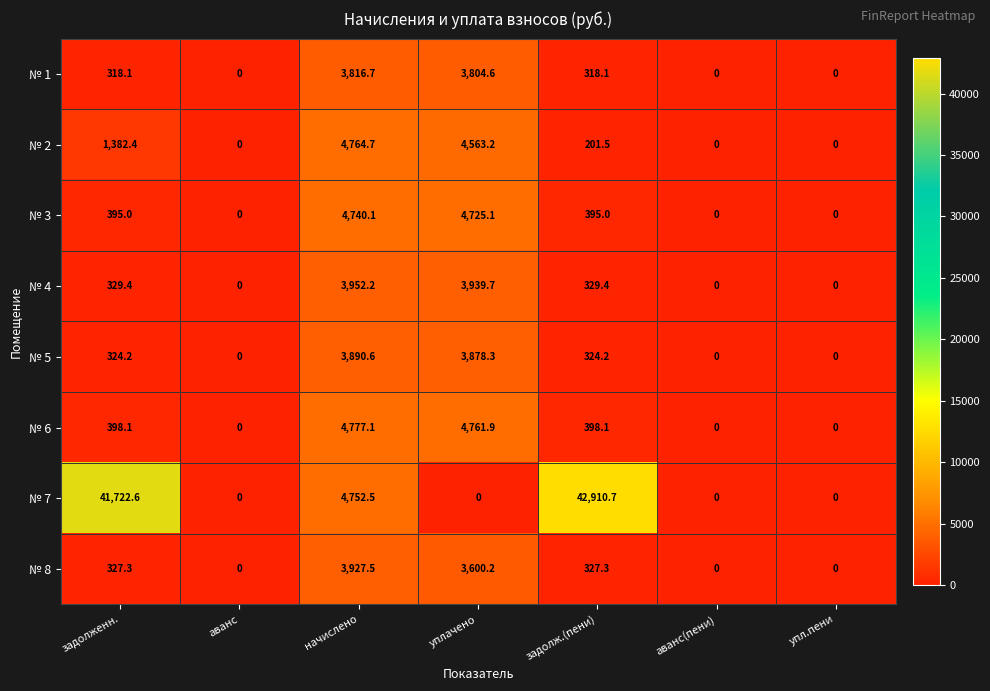

At which category is the sum across all series the highest?

задолж.(пени)